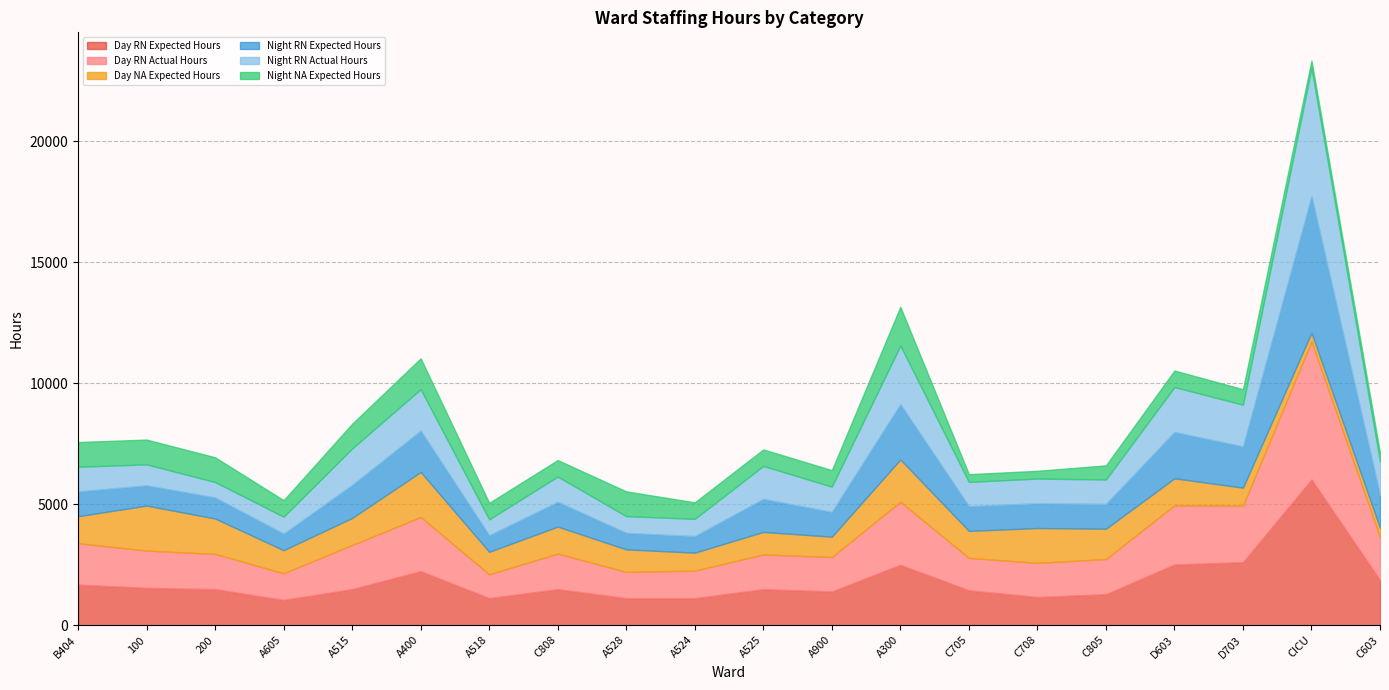

What position from the left is A524?

10